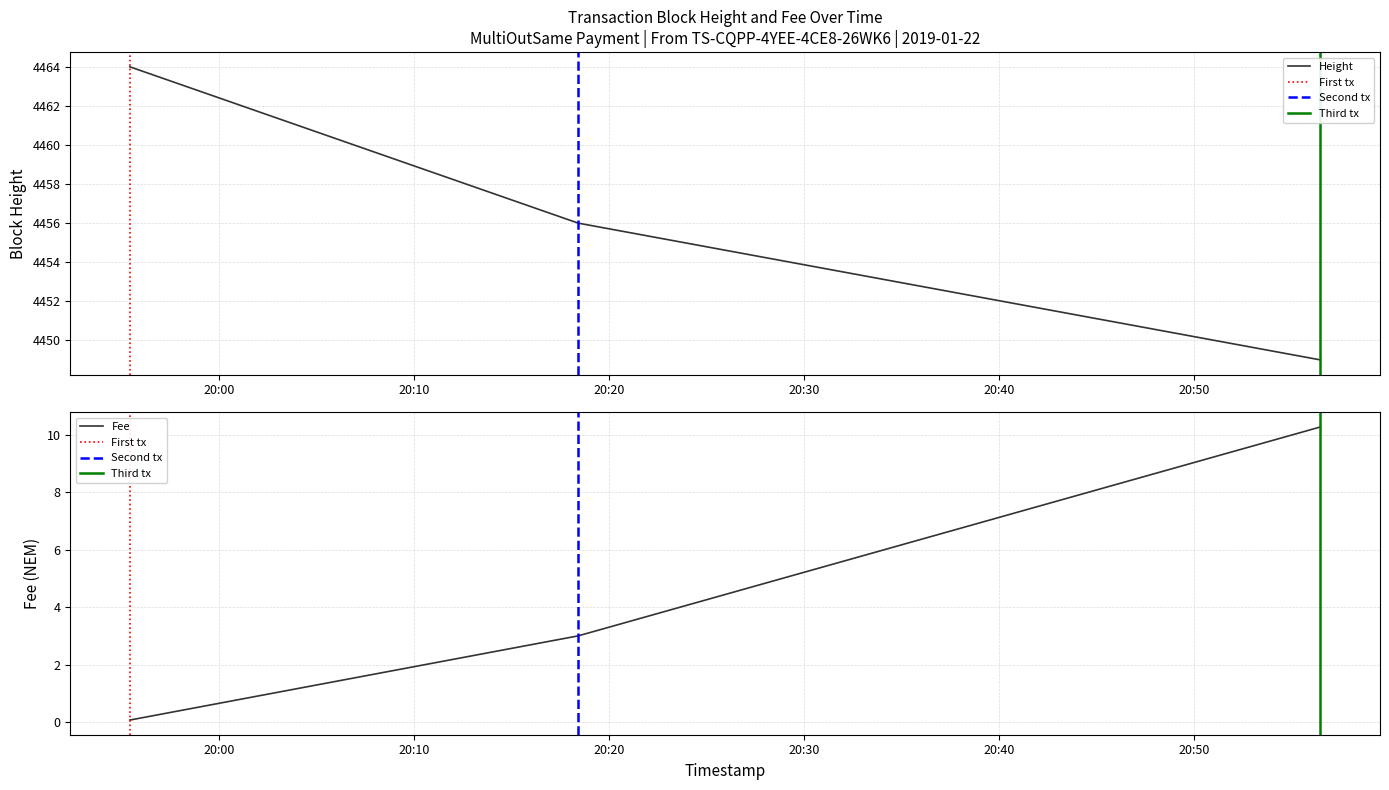

The Height series shows 7237.0 at 2019-01-22 20:56:28. True or false?

False